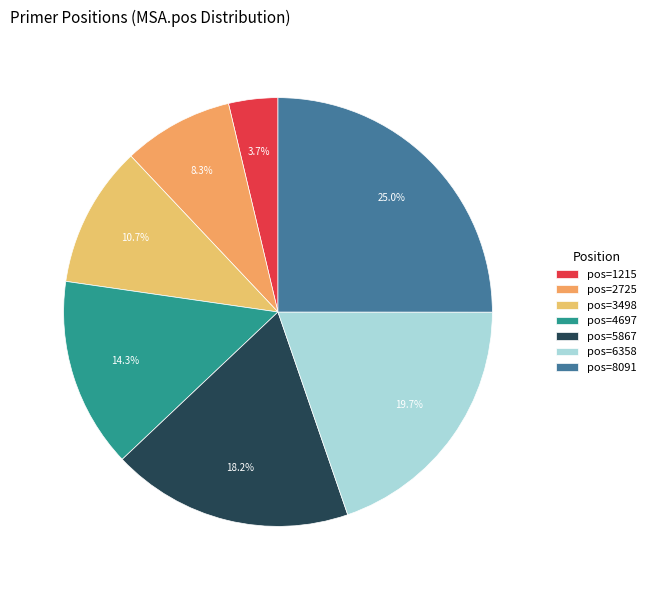

To the nearest percent, what is the average slice percentage?

14%